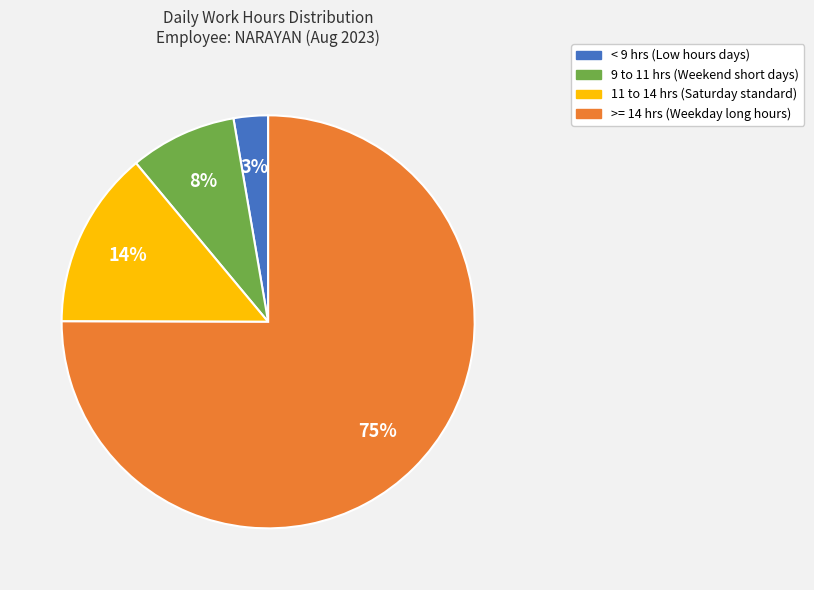

Is there any slice that represents more than half of the pie?

Yes